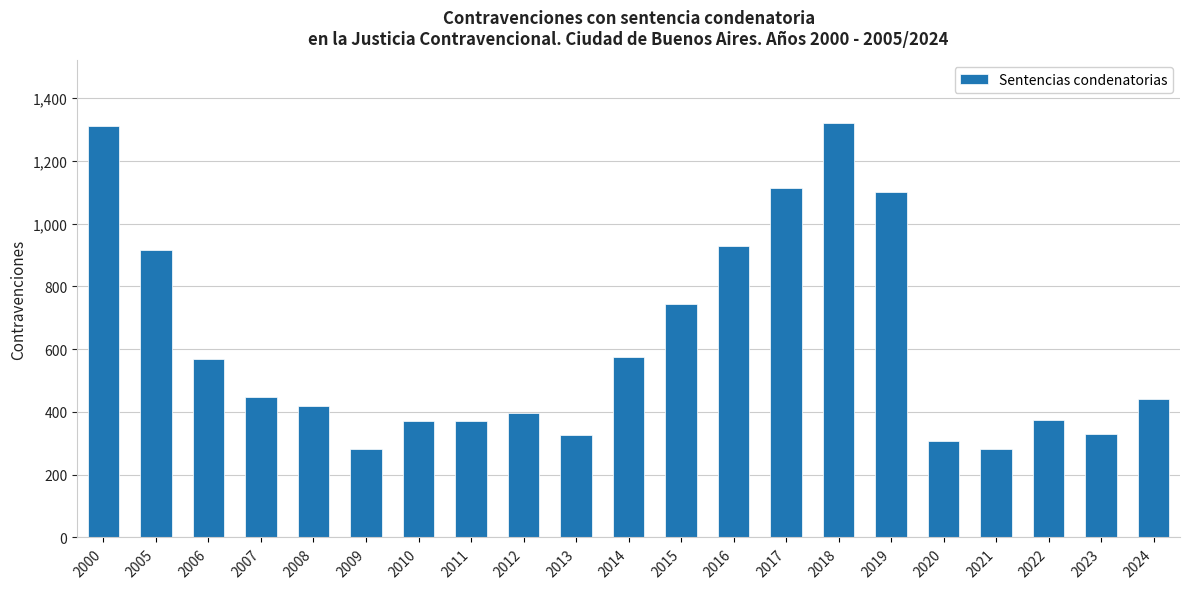

The value at 2011 is 515. True or false?

False